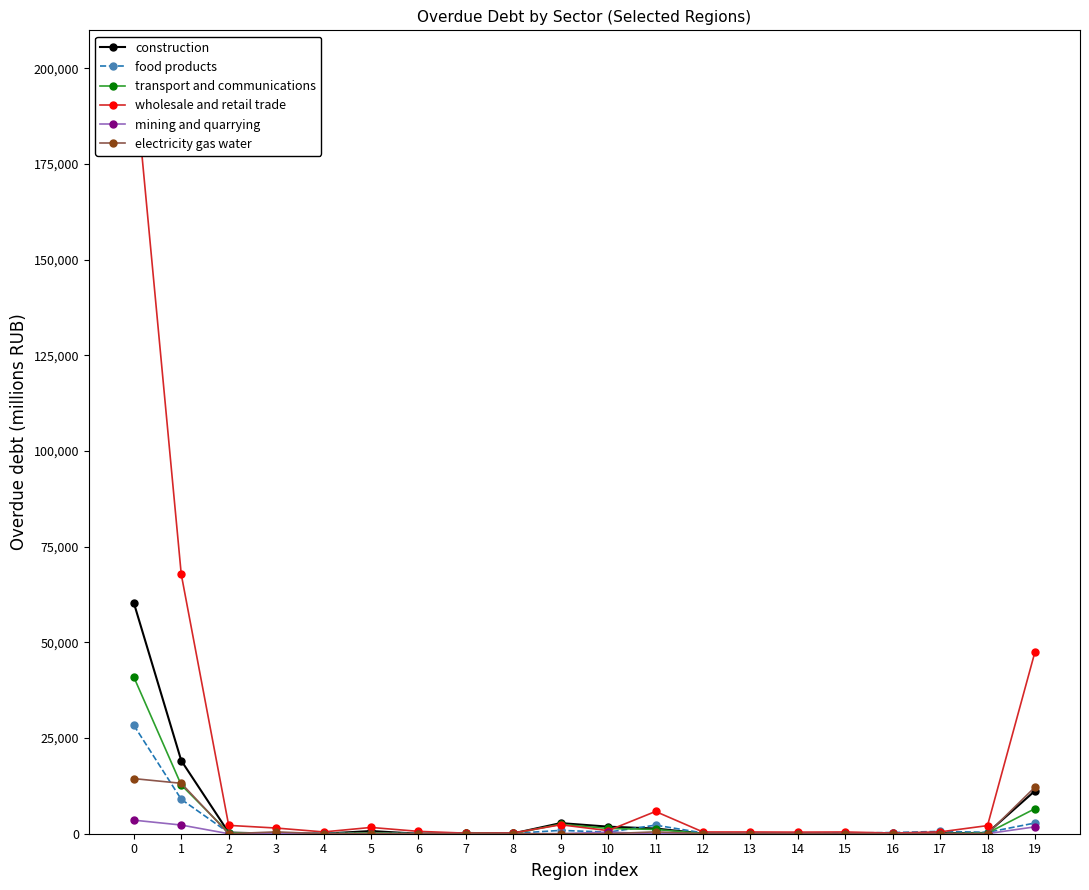

What is the spread (max minus min) of values at 13?

458